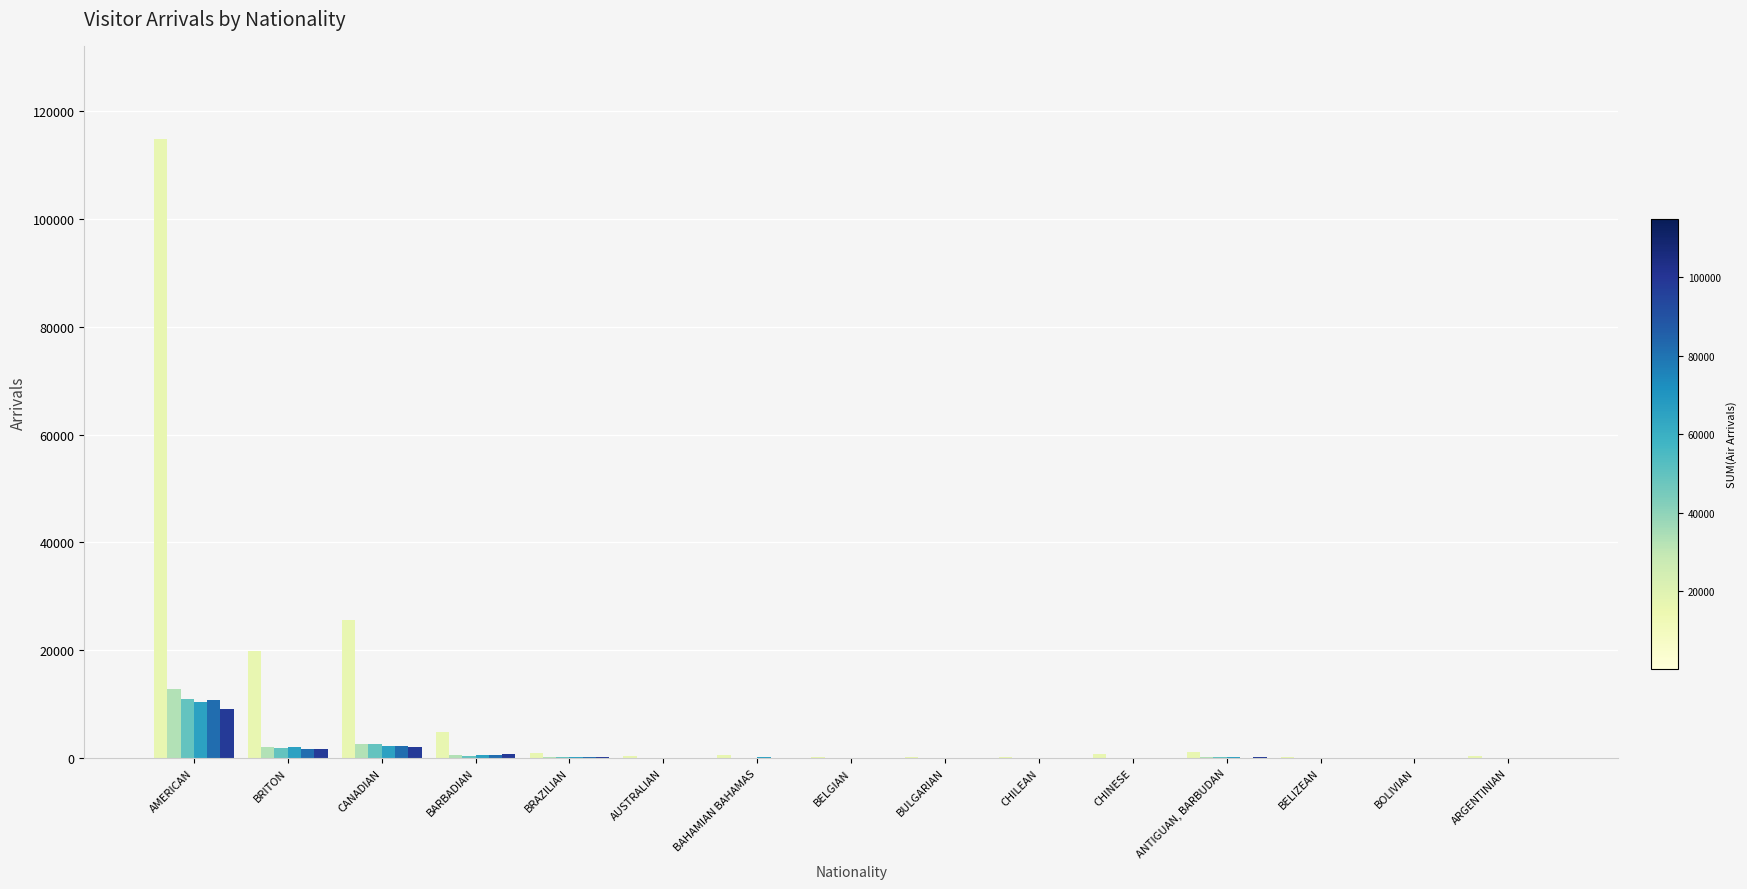

At which category is the sum across all series the highest?

AMERICAN